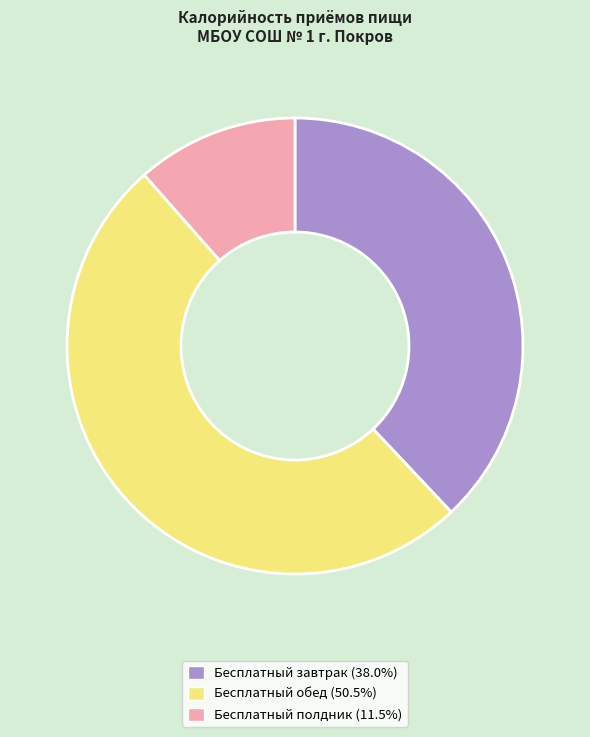

Count the number of slices in the pie.

3